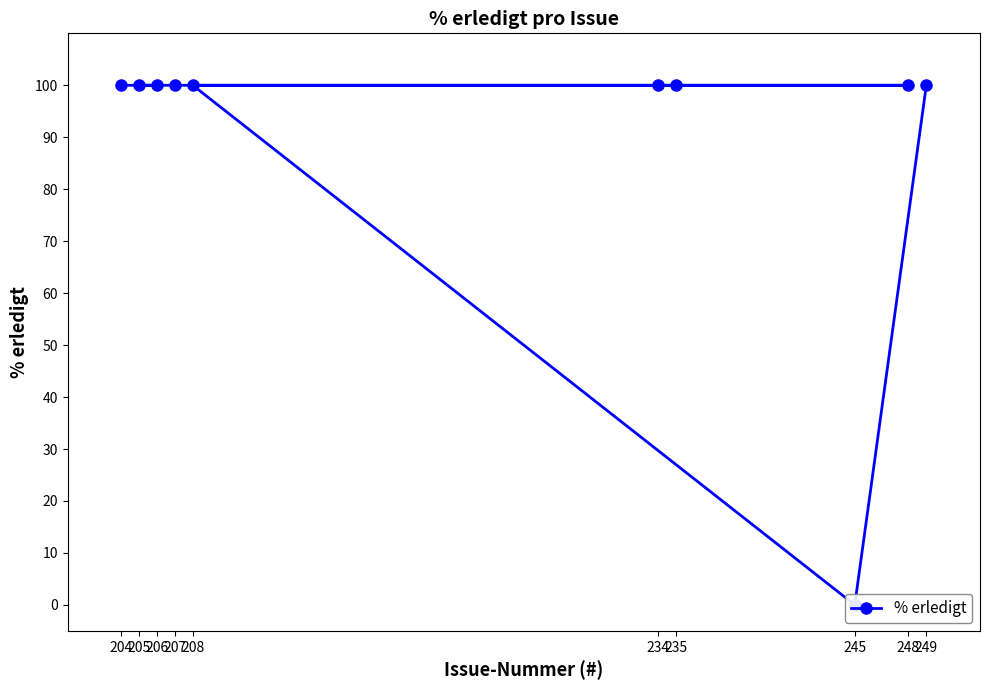

What value does the data have at 235, to the nearest 10?

100